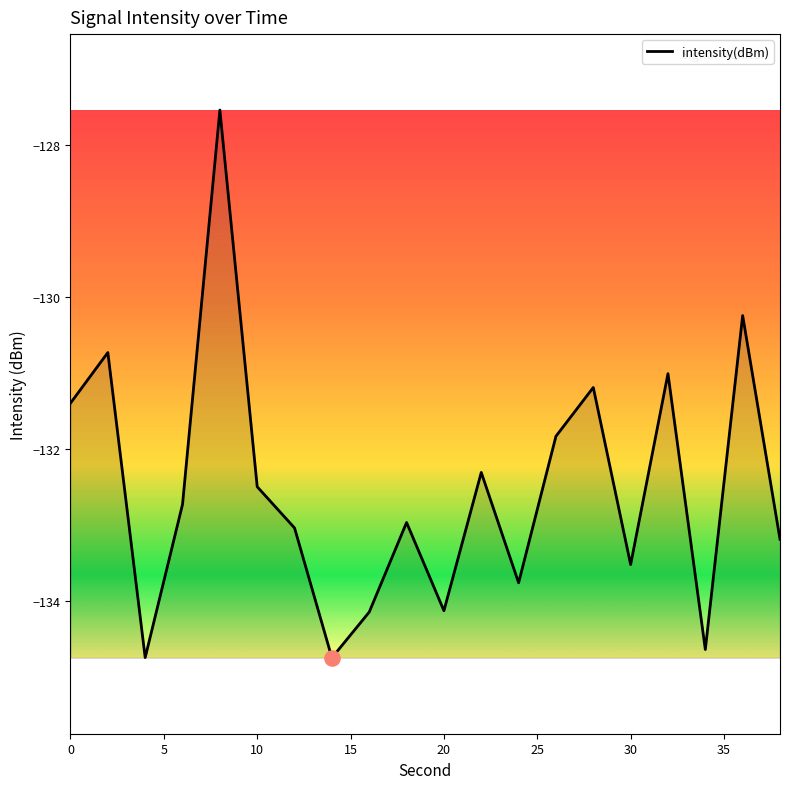

What is the greatest value displayed?

-127.5